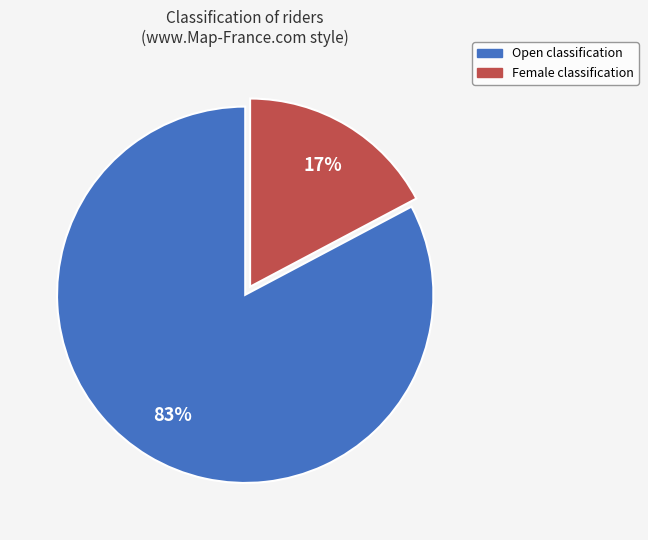

Is there any slice that represents more than half of the pie?

Yes